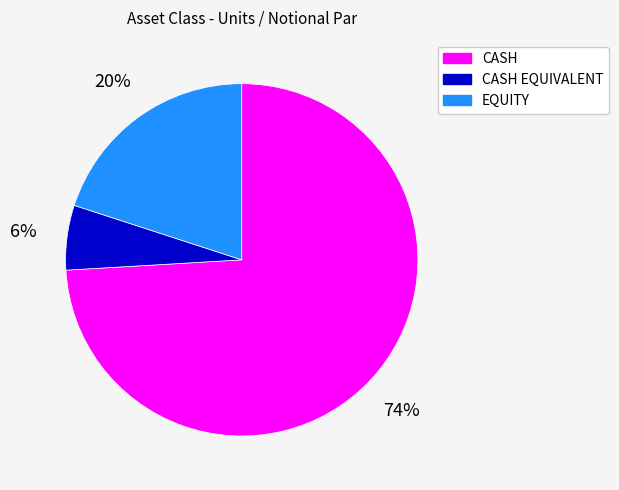

Does any single category account for the majority?

Yes